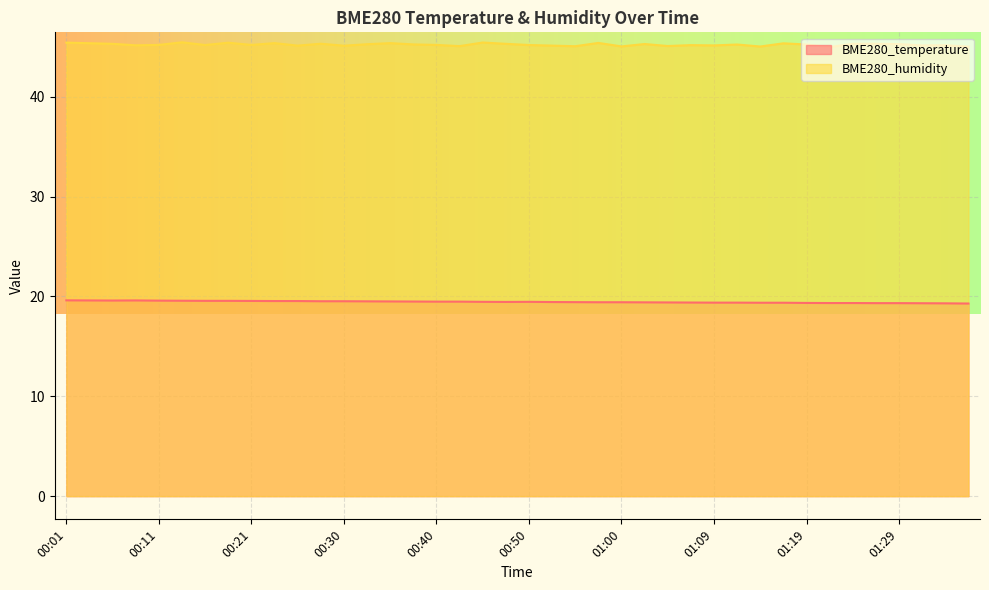

Where is BME280_humidity nearest to the value 45?

01:21